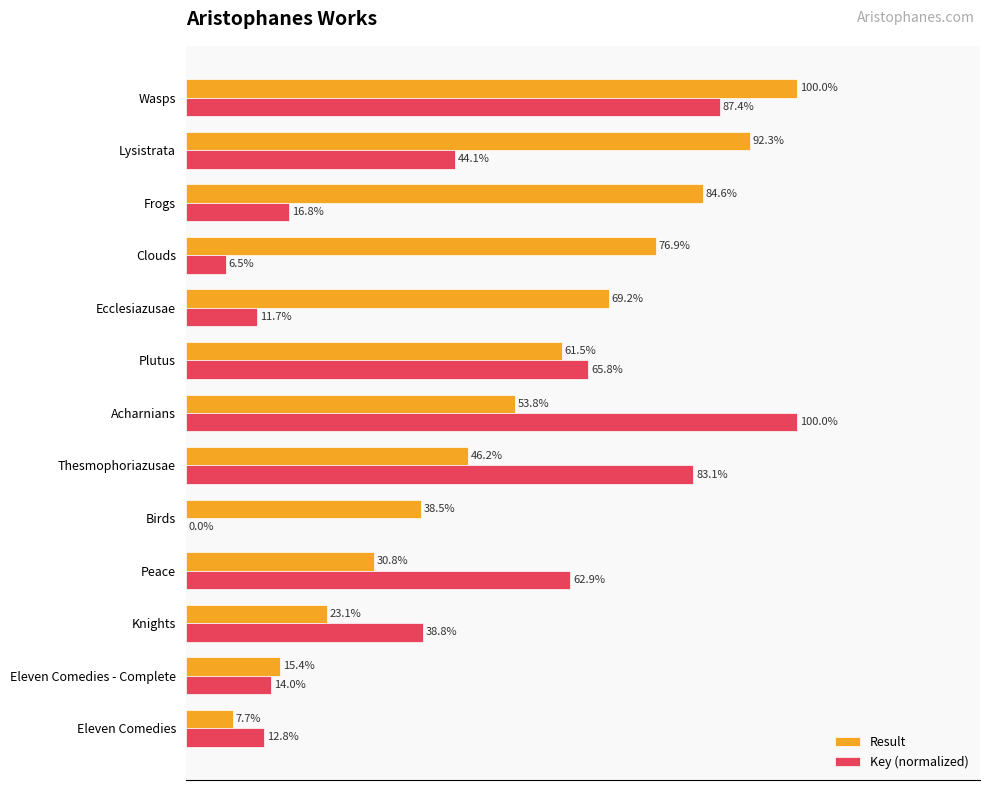

What are all the series names shown in the legend?

Result, Key (normalized)